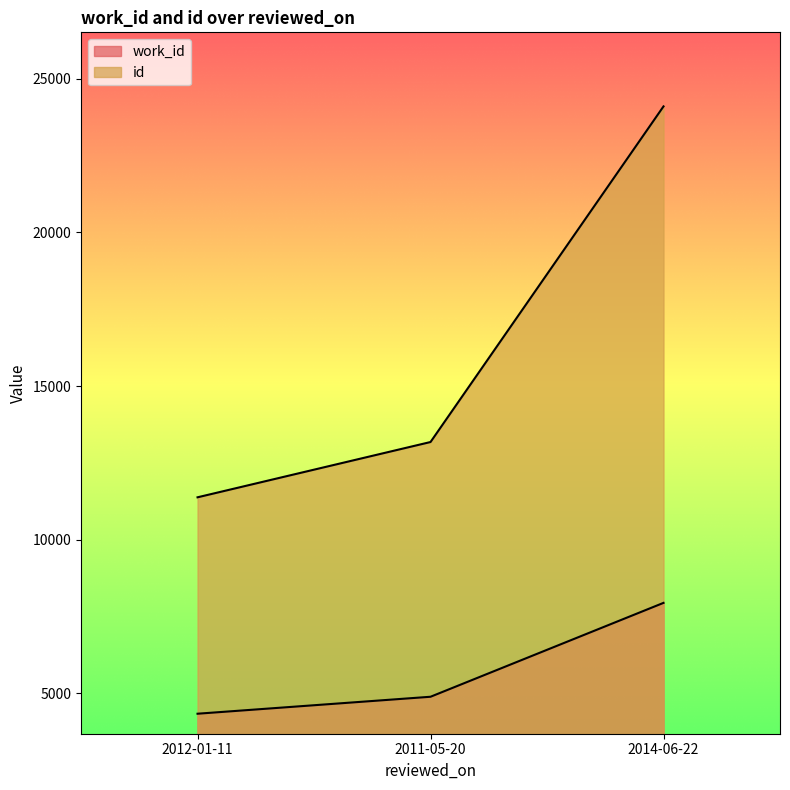

What is the label of the 2nd point from the right?

2011-05-20